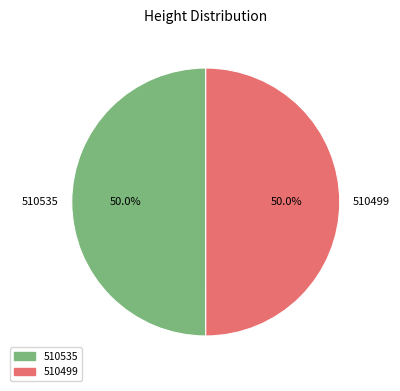

True or false: 510499 accounts for 50% of the total.

True